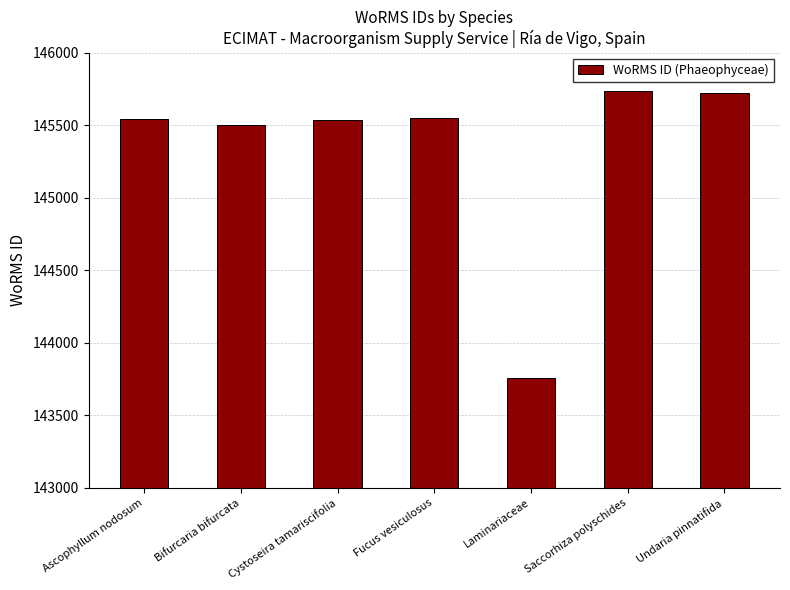

What is the change in value from Bifurcaria bifurcata to Laminariaceae?

-1748